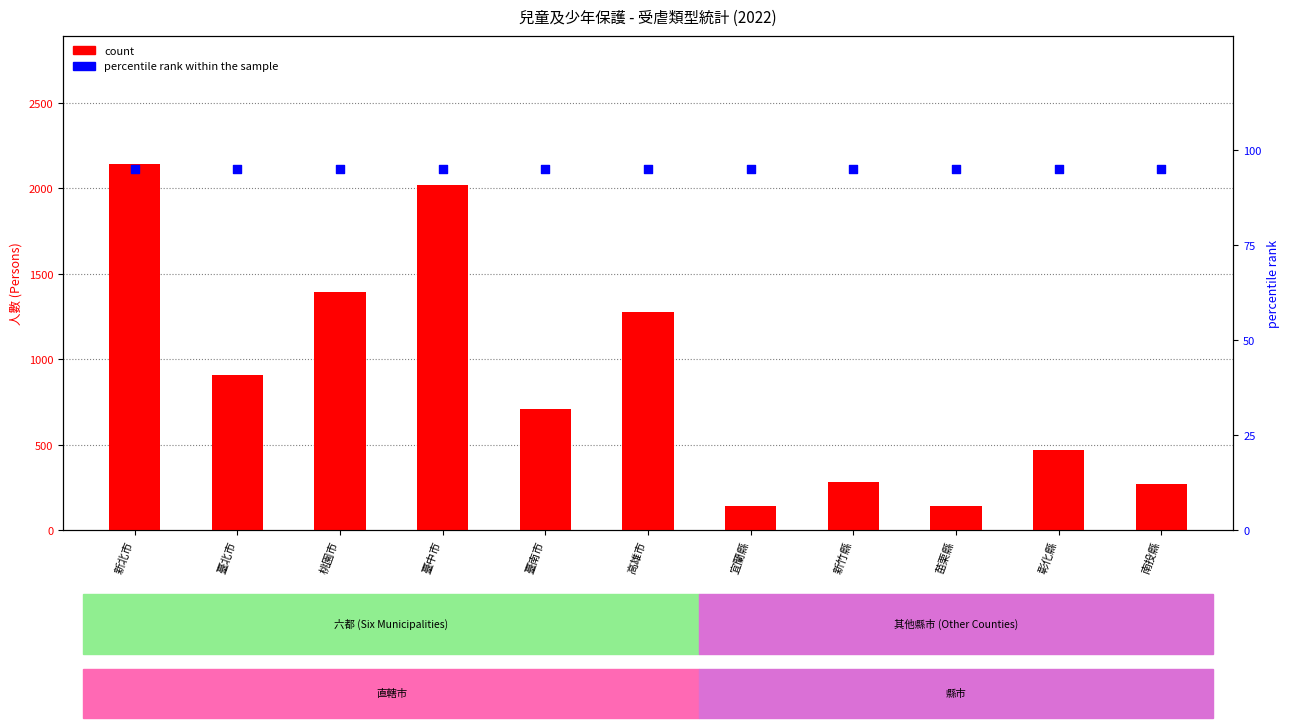

What are all the series names shown in the legend?

count, percentile rank within the sample